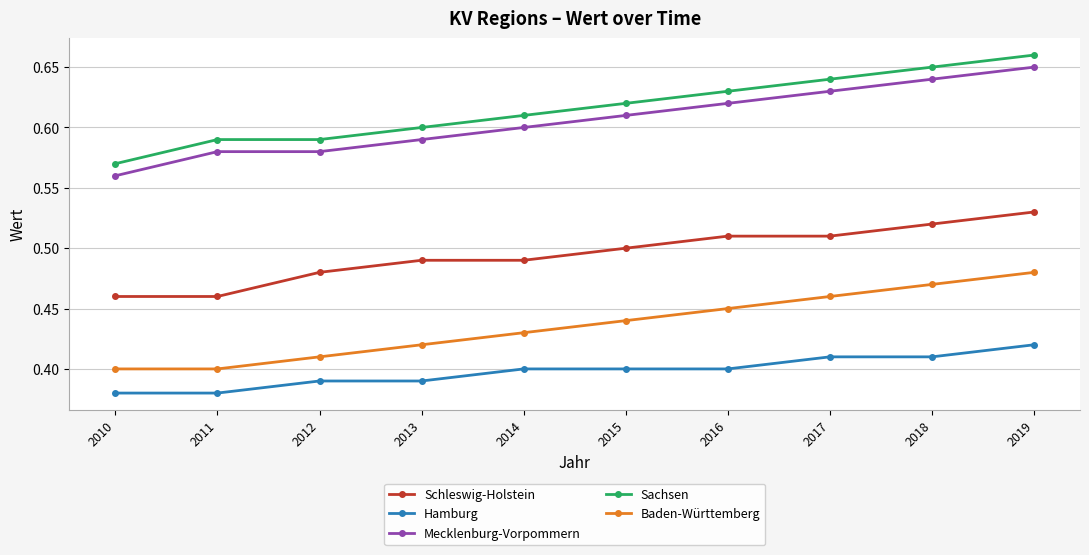

True or false: Sachsen has more than 2 points higher than both neighbors.

False